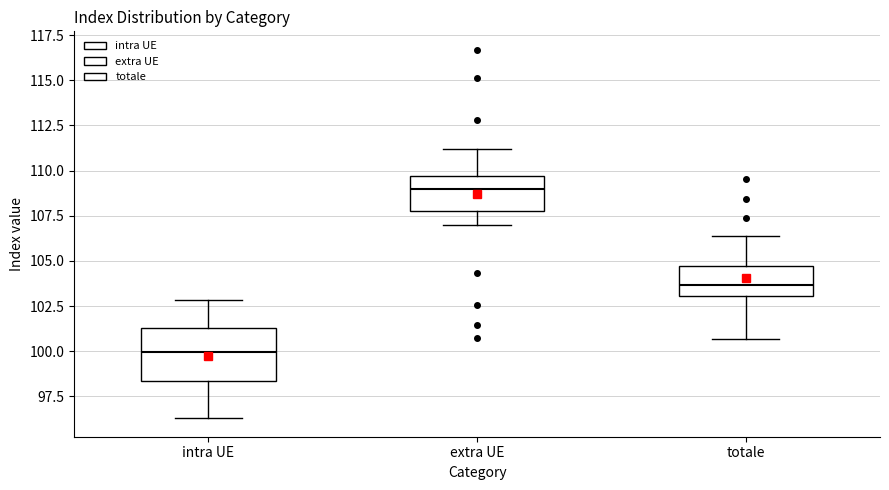

Comparing the boxes themselves (not the whiskers), which one is the tallest?

intra UE